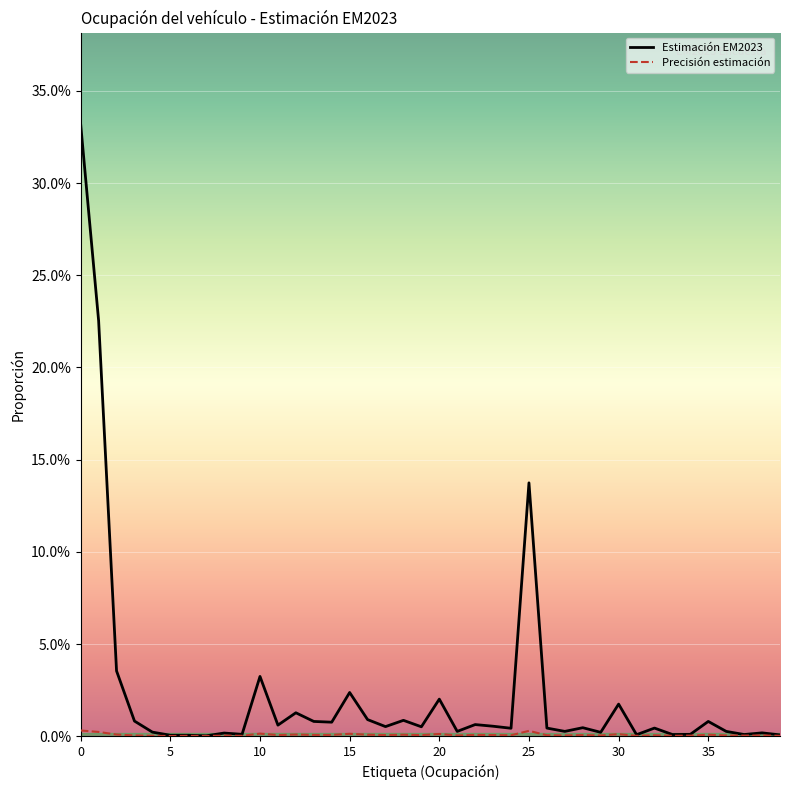

How many interior local peaks does the Estimación EM2023 series have?

13